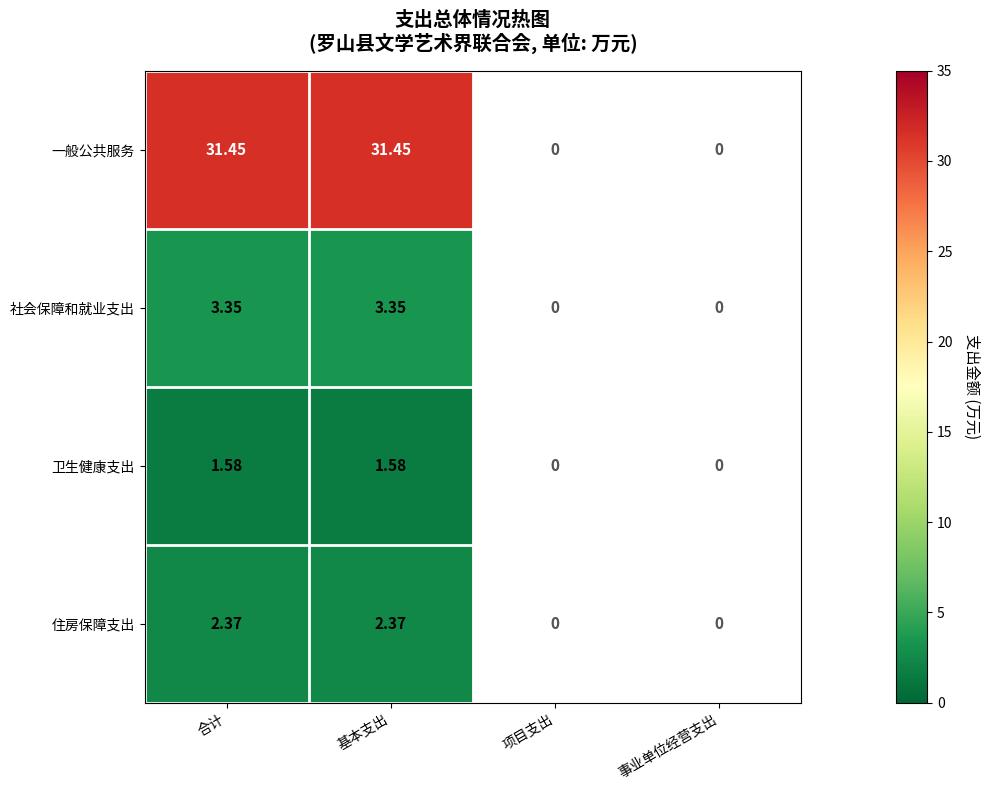

Rank the series by their maximum value, from highest to lowest.

一般公共服务, 社会保障和就业支出, 住房保障支出, 卫生健康支出